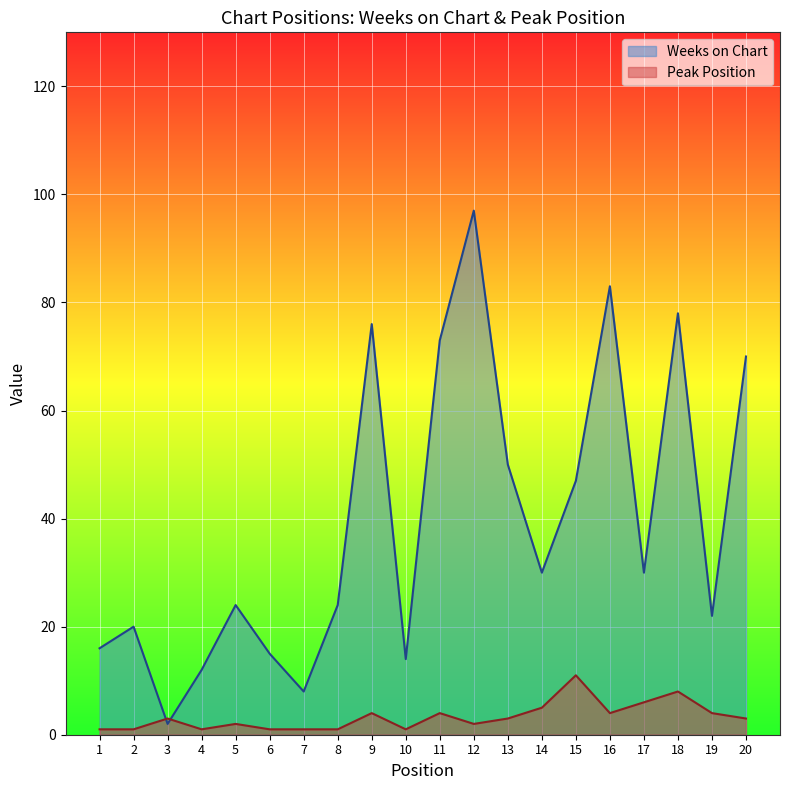

Is the value of Weeks on Chart at 20 greater than the value of Peak Position at 5?

Yes